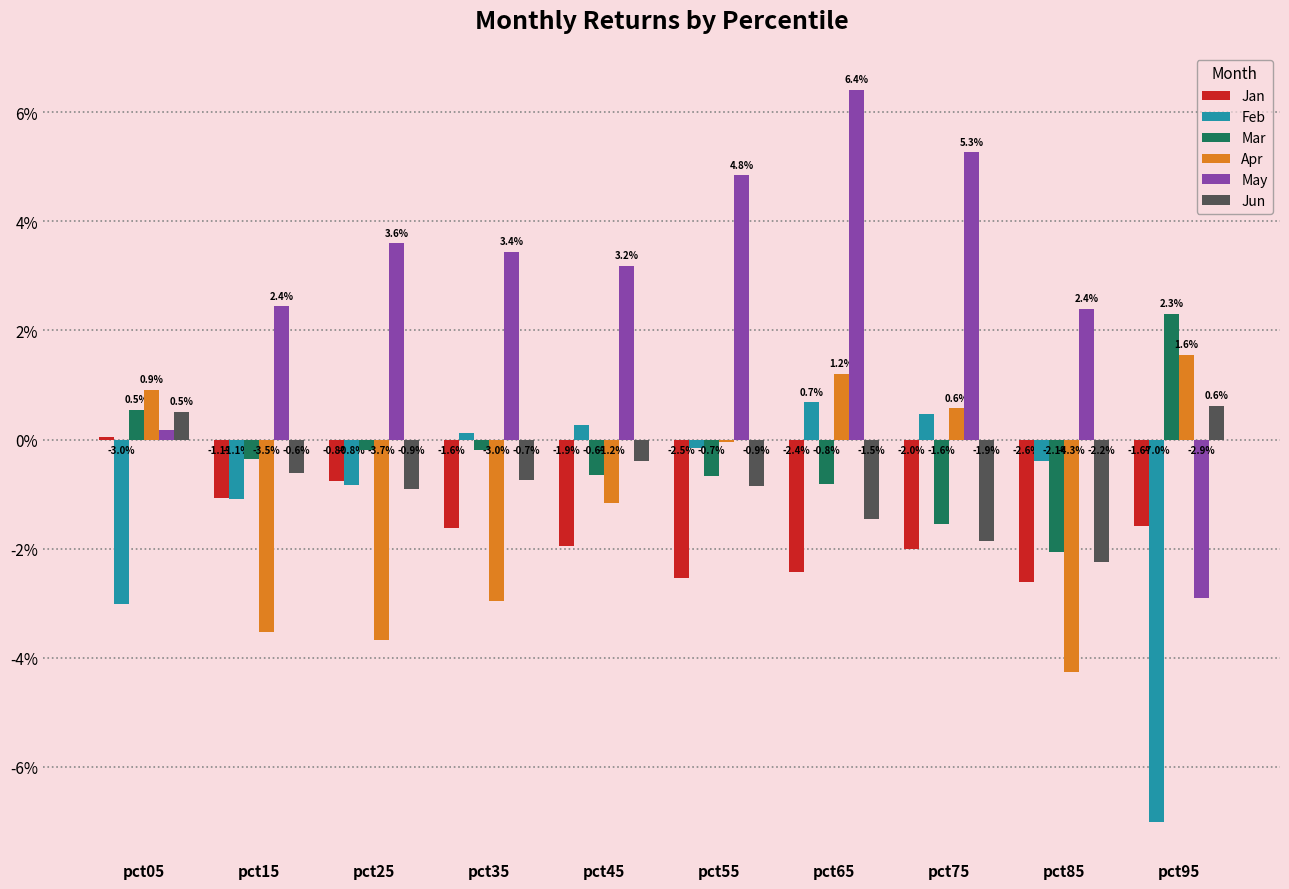

What are all the series names shown in the legend?

Jan, Feb, Mar, Apr, May, Jun